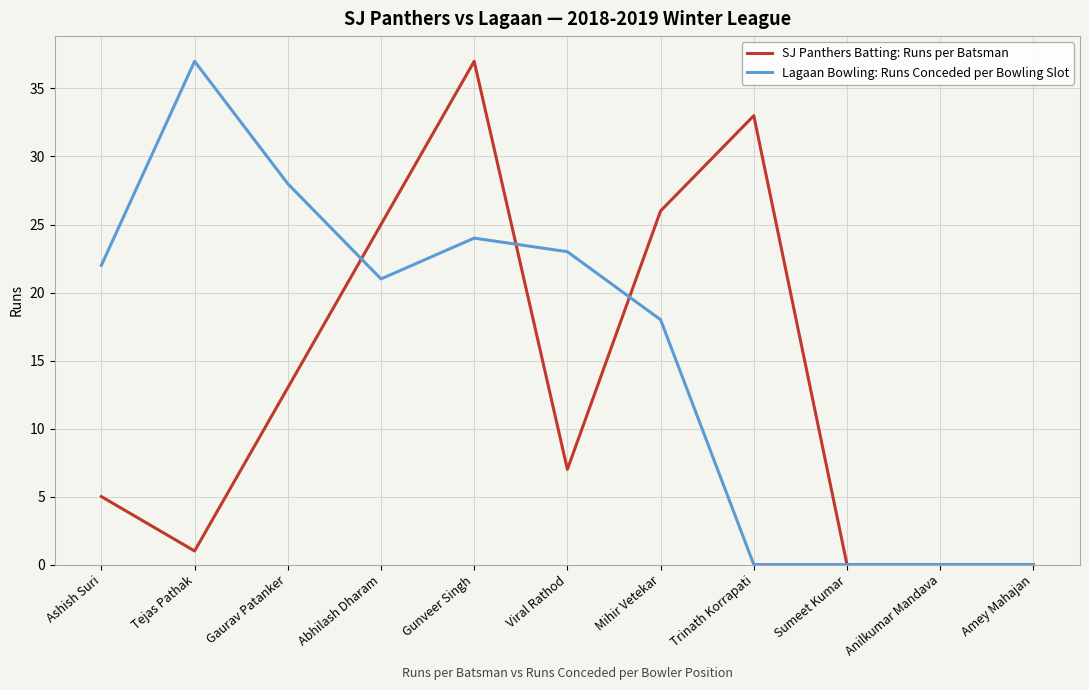

Which series changed the most between Tejas Pathak and Viral Rathod?

Lagaan Bowling: Runs Conceded per Bowling Slot